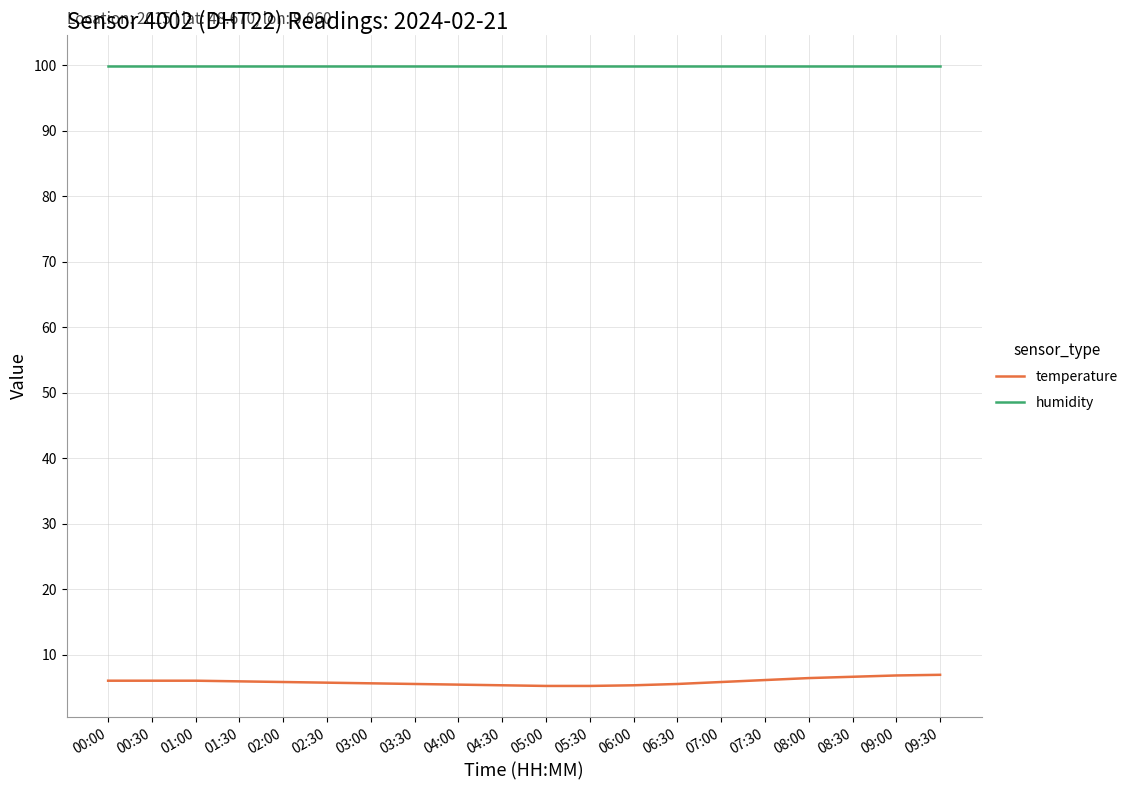

Which series has the largest total across all categories?

humidity